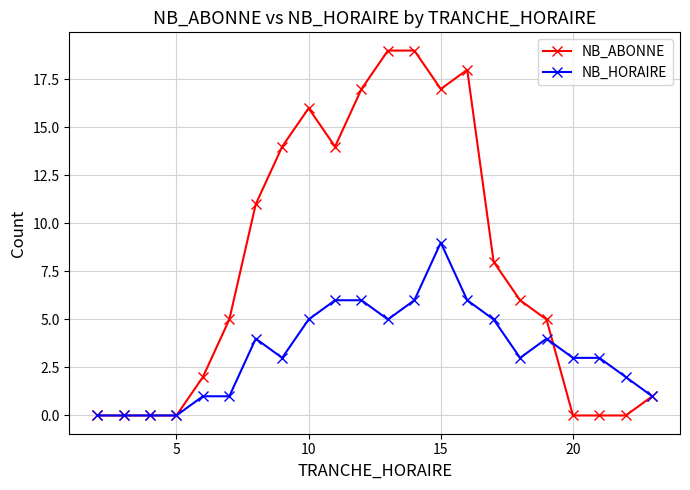

Which series has the largest total across all categories?

NB_ABONNE